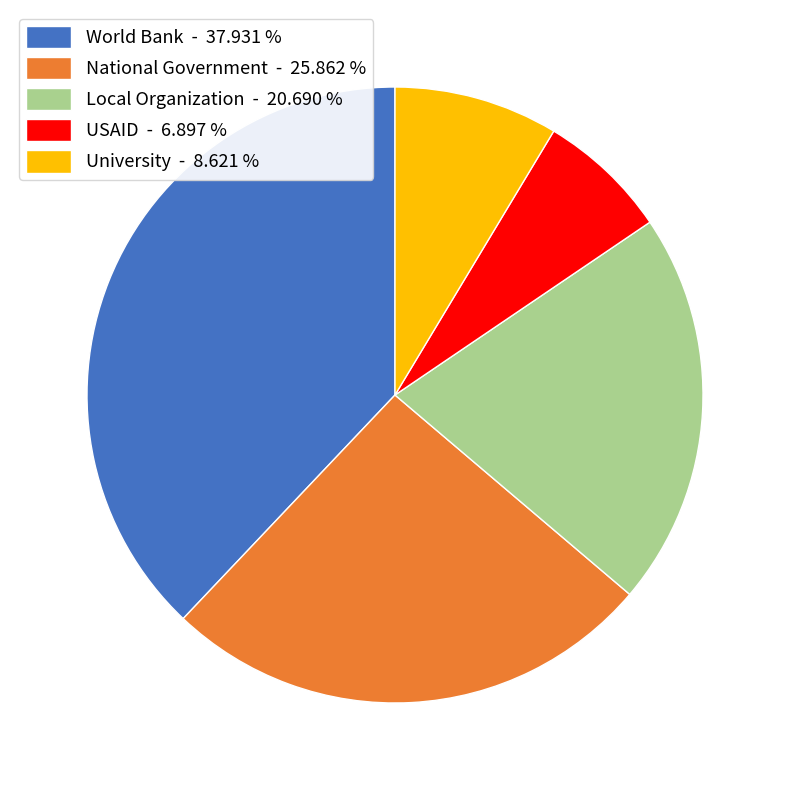

Is it true that Local Organization is 21% of the pie?

True